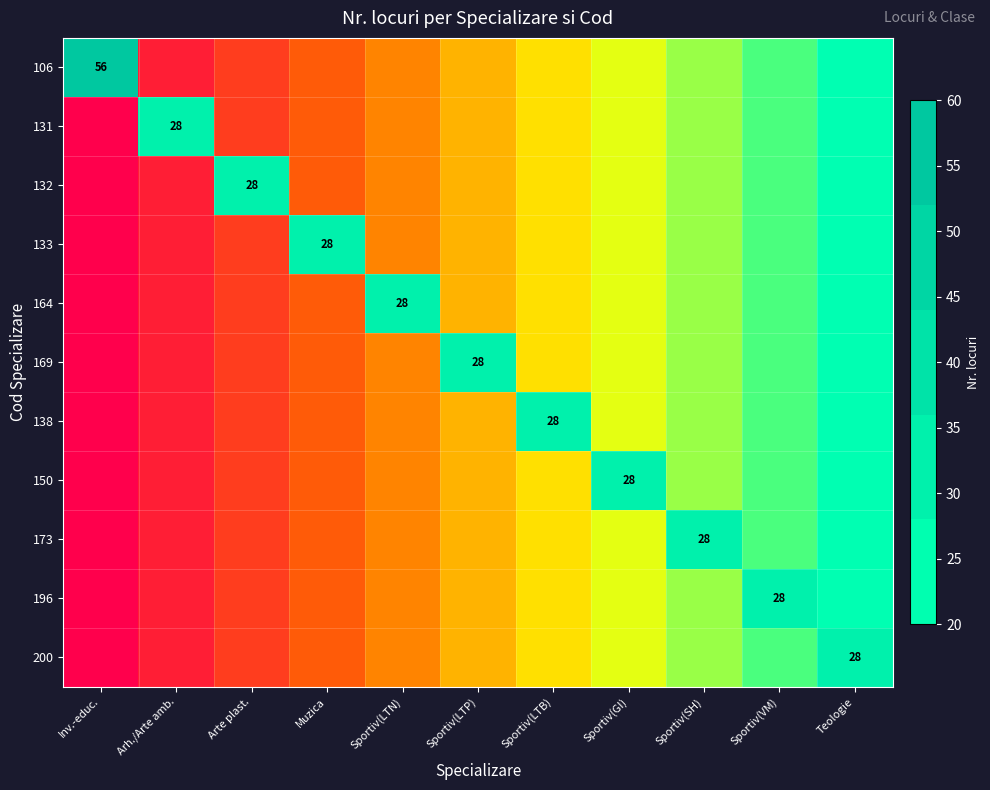

True or false: 106 has a value of 56.0 at Inv.-educ..

True